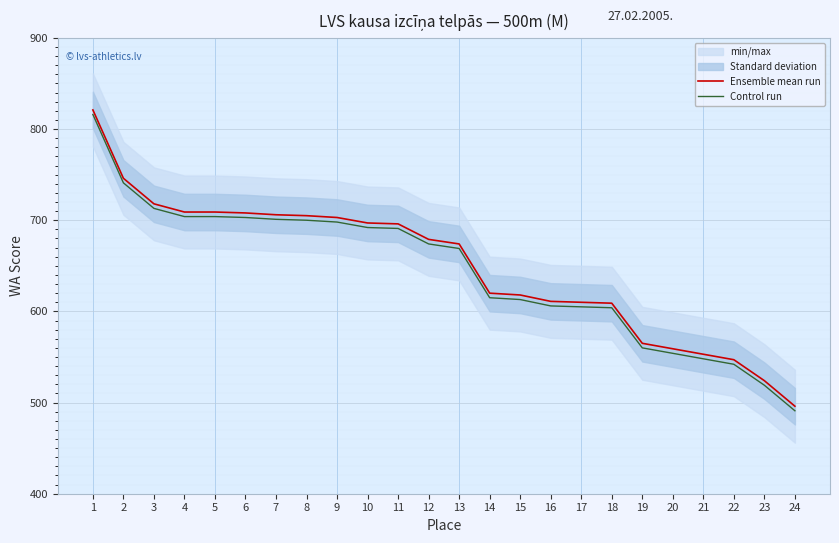

What is the maximum value shown in the chart?

821